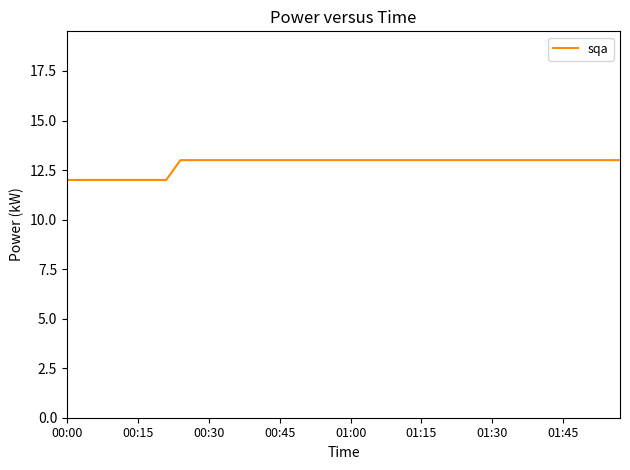

What is the greatest value displayed?

13